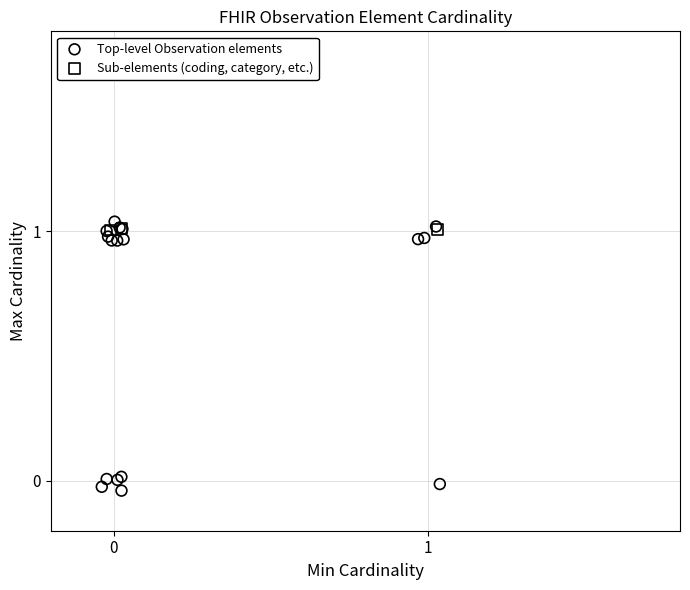

What are all the series names shown in the legend?

Top-level Observation elements, Sub-elements (coding, category, etc.)